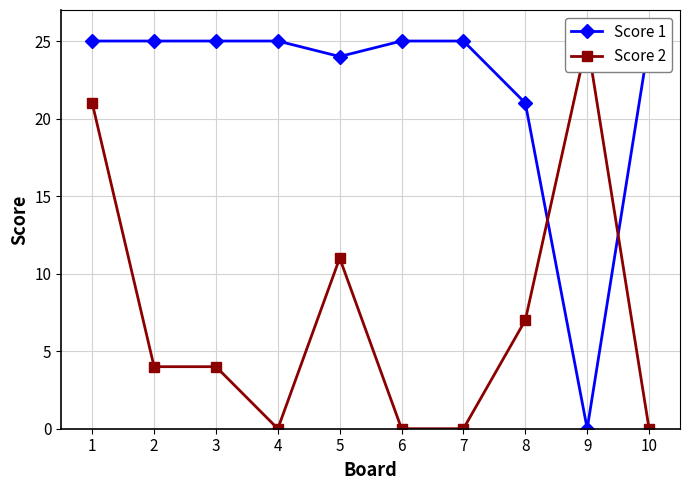

What is the difference between the highest and lowest values at 3?

21